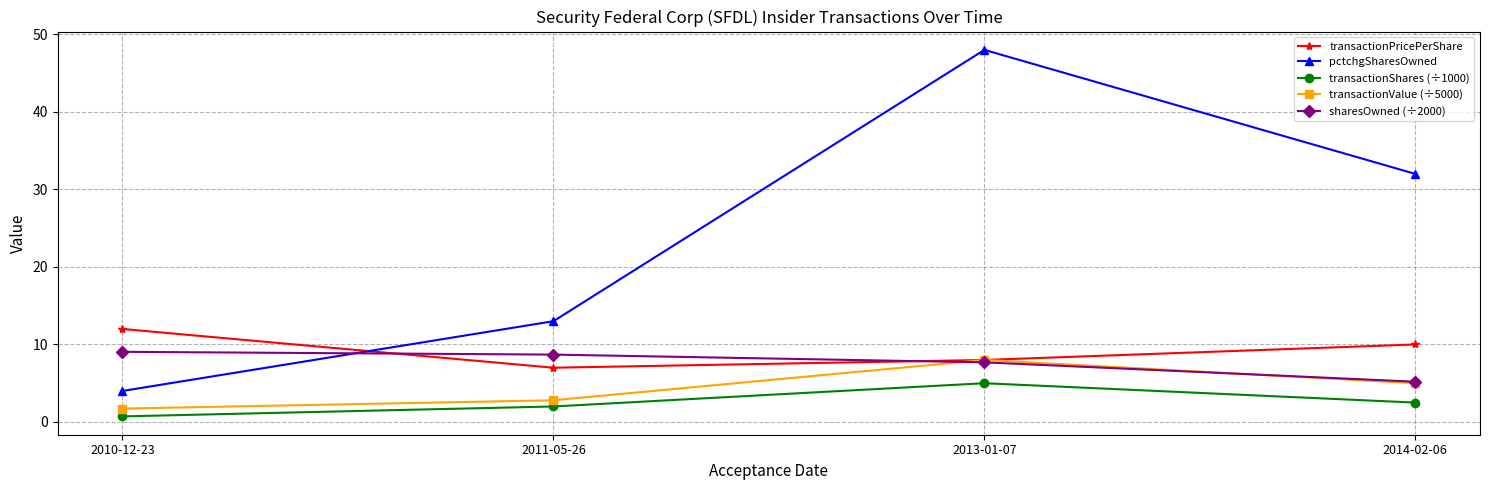

Which series changed the most between 2011-05-26 and 2013-01-07?

pctchgSharesOwned